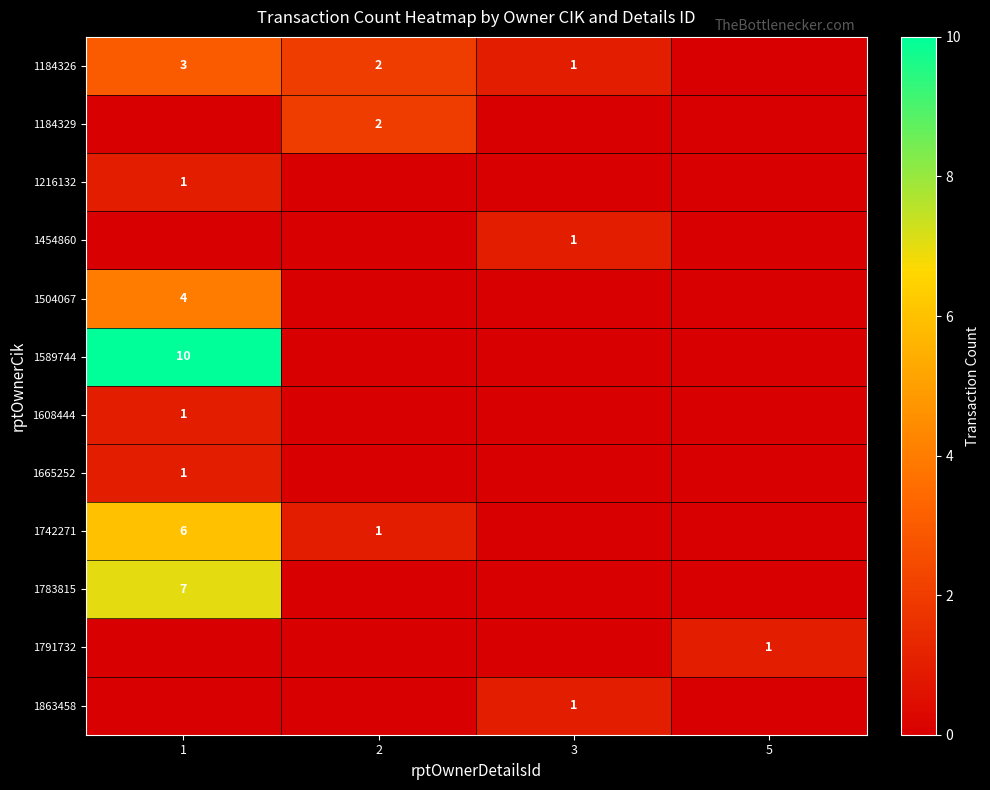

True or false: 1863458 has a value of 1 at 3.

True